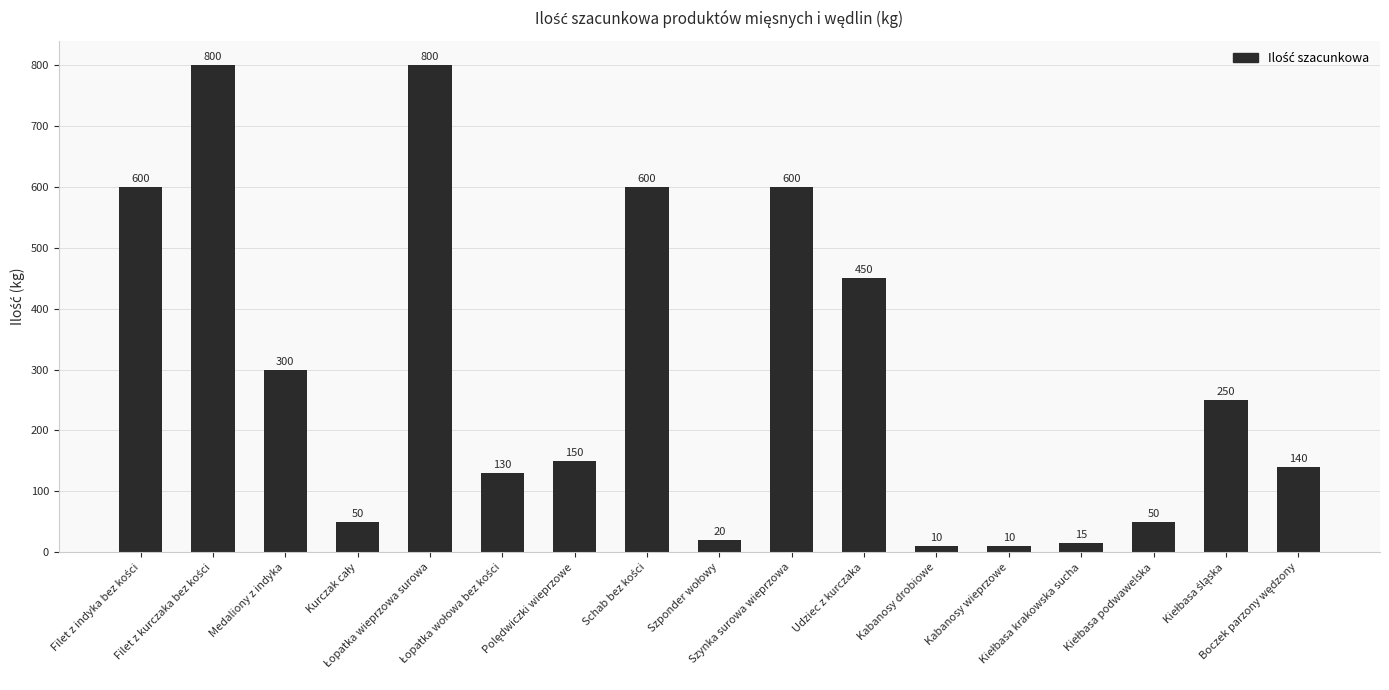

What is the minimum value shown in the chart?

10